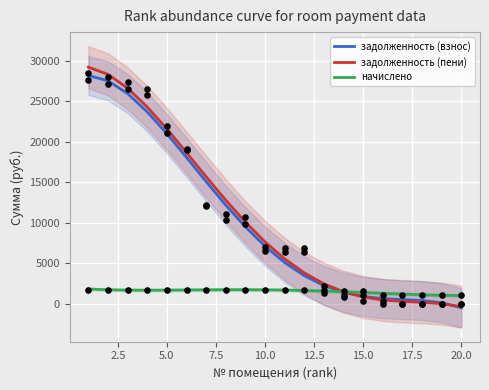

At how many categories does at least one series exceed 27565?

2